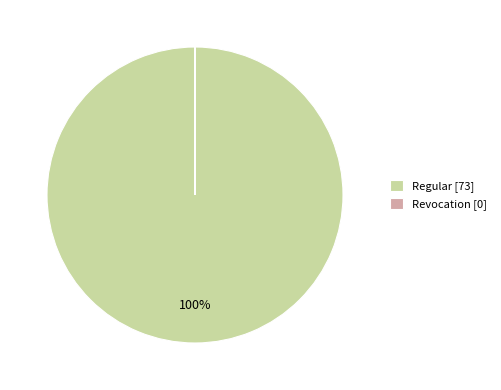

Which category has the biggest portion of the pie?

Regular [73]